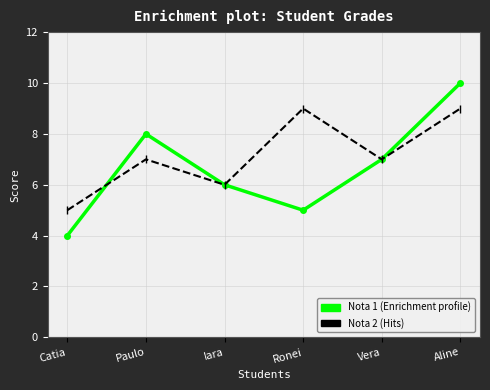

What is the label of the 5th point from the right?

Paulo